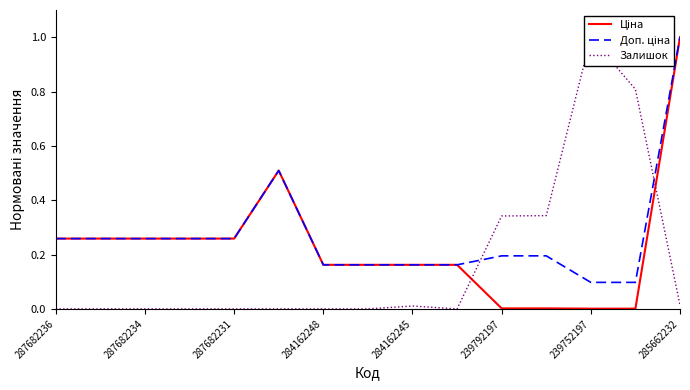

Which series has the largest range (max minus min)?

Залишок